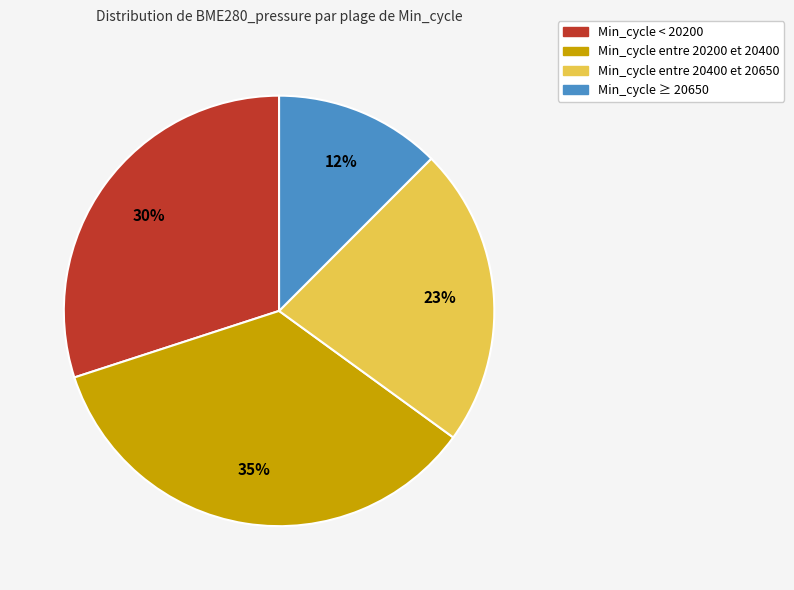

Is there a majority slice in this chart?

No